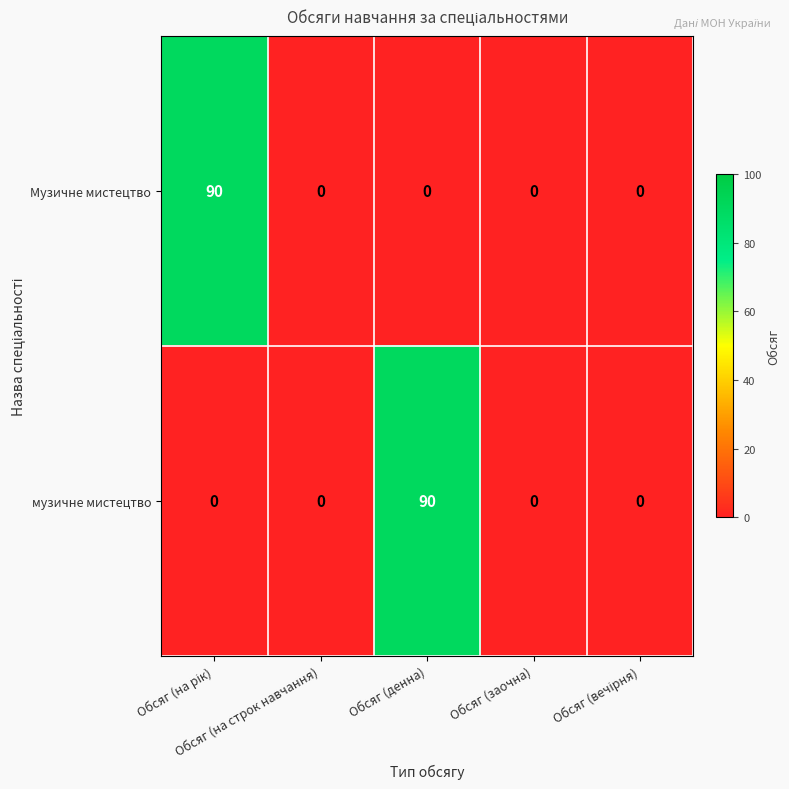

What is the highest value of the Музичне мистецтво series?

90